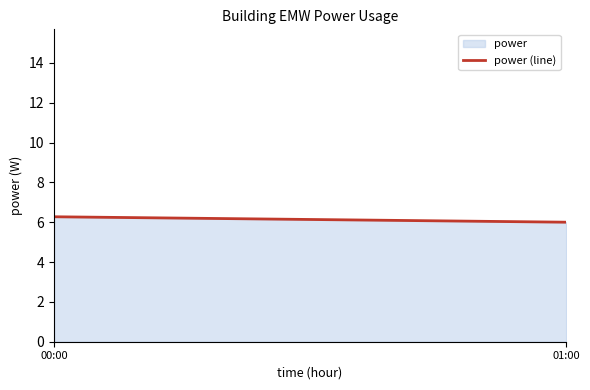

Does the chart display data point markers on the line(s)?

No